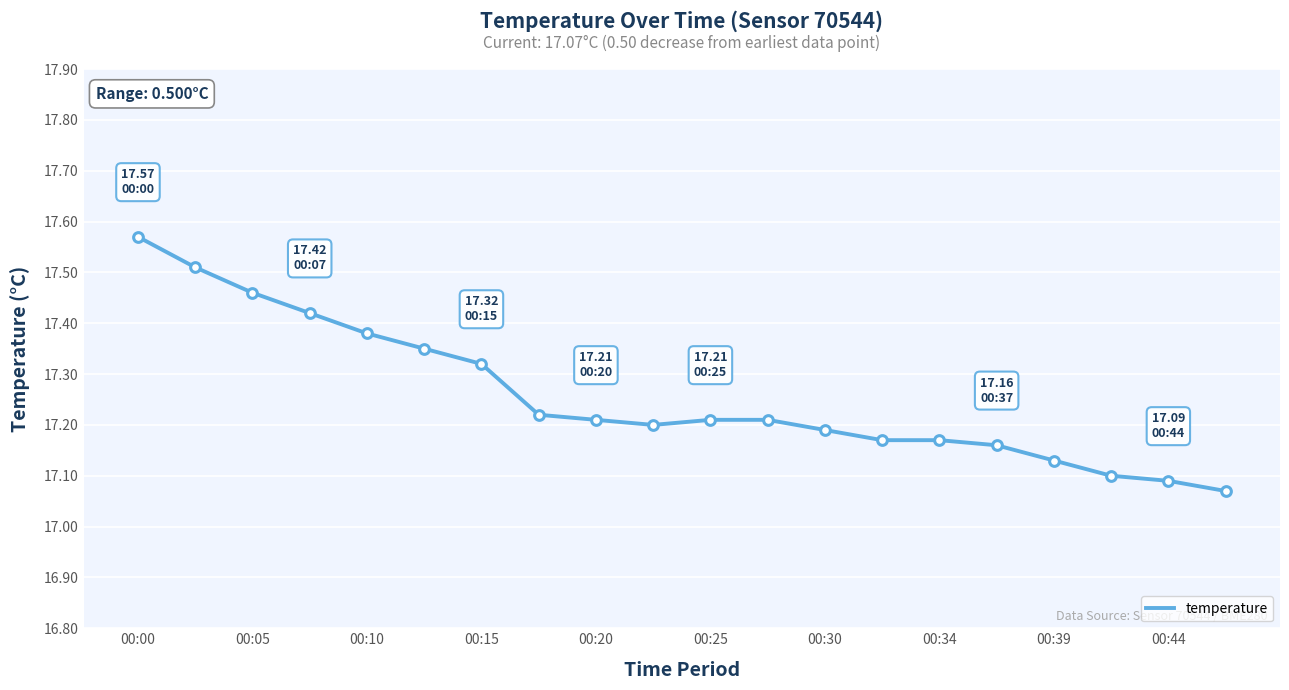

What is the difference between the maximum and minimum values?

0.5